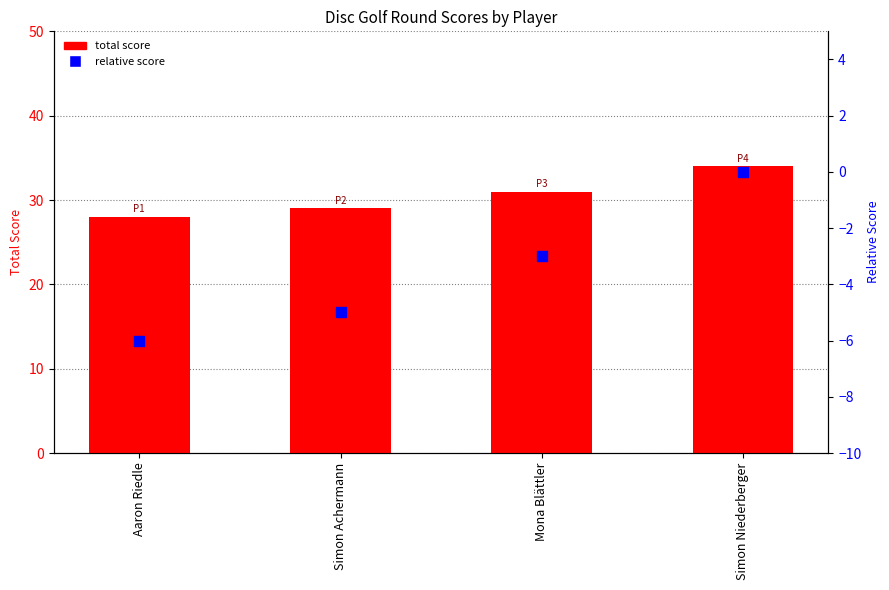

Which series has the largest total across all categories?

total score